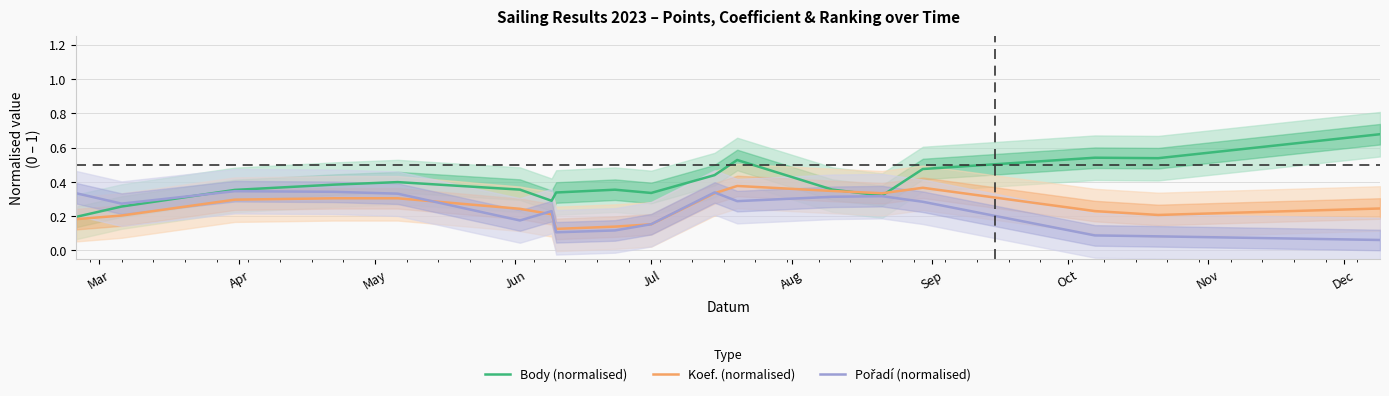

Reading left to right, transcribe all the data shown in this chart.

Body (normalised): 0.2	0.3	0.4	0.4	0.4	0.4	0.3	0.3	0.4	0.3	0.4	0.5	0.4	0.3	0.5	0.5	0.5	0.7
Koef. (normalised): 0.2	0.2	0.3	0.3	0.3	0.2	0.2	0.1	0.1	0.2	0.3	0.4	0.3	0.3	0.4	0.2	0.2	0.2
Pořadí (normalised): 0.3	0.3	0.3	0.3	0.3	0.2	0.2	0.1	0.1	0.2	0.3	0.3	0.3	0.3	0.3	0.1	0.1	0.1